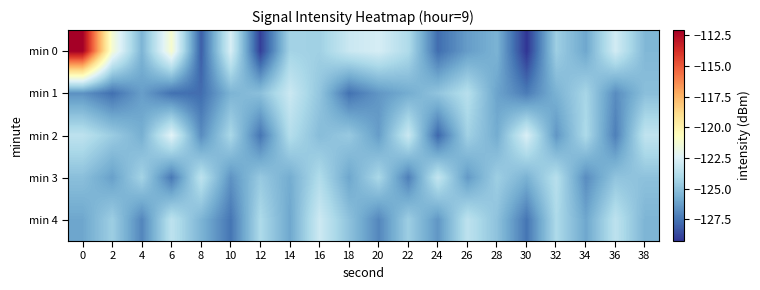

Count the number of categories in the chart.

20